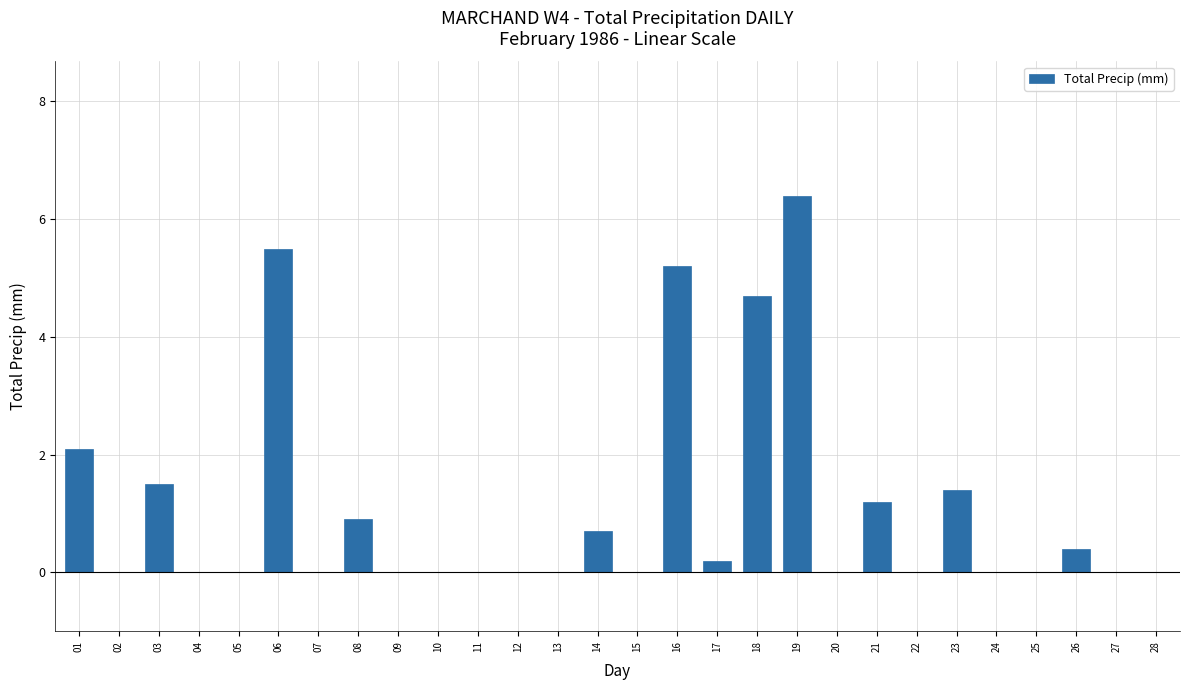

Count the number of categories in the chart.

28